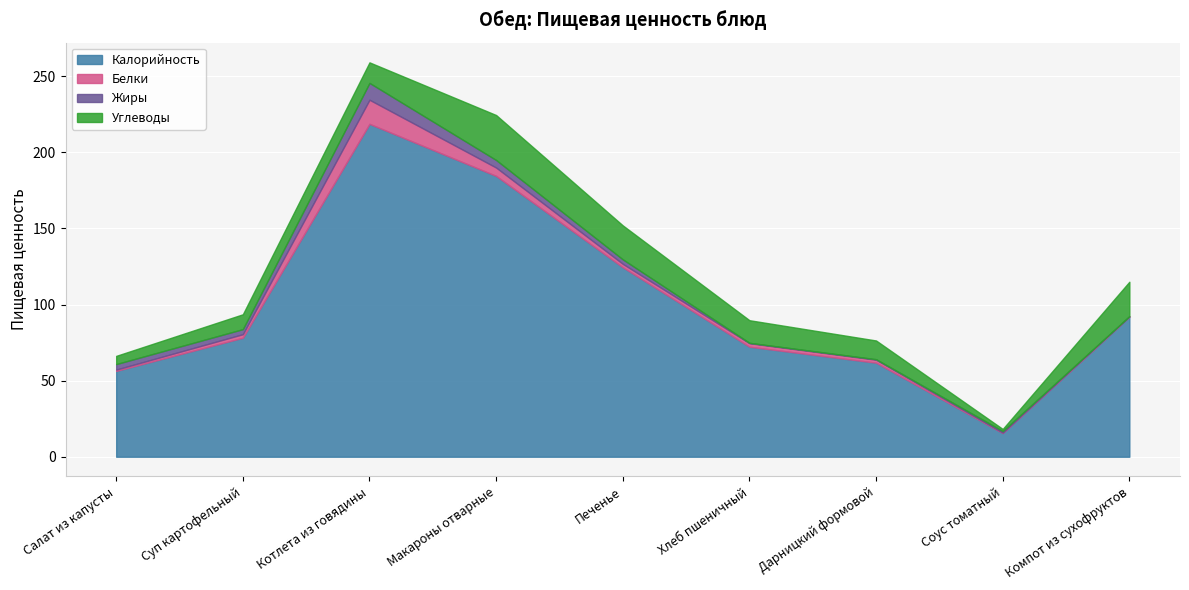

What is the value of the Белки point at the 9th from the left?

0.3